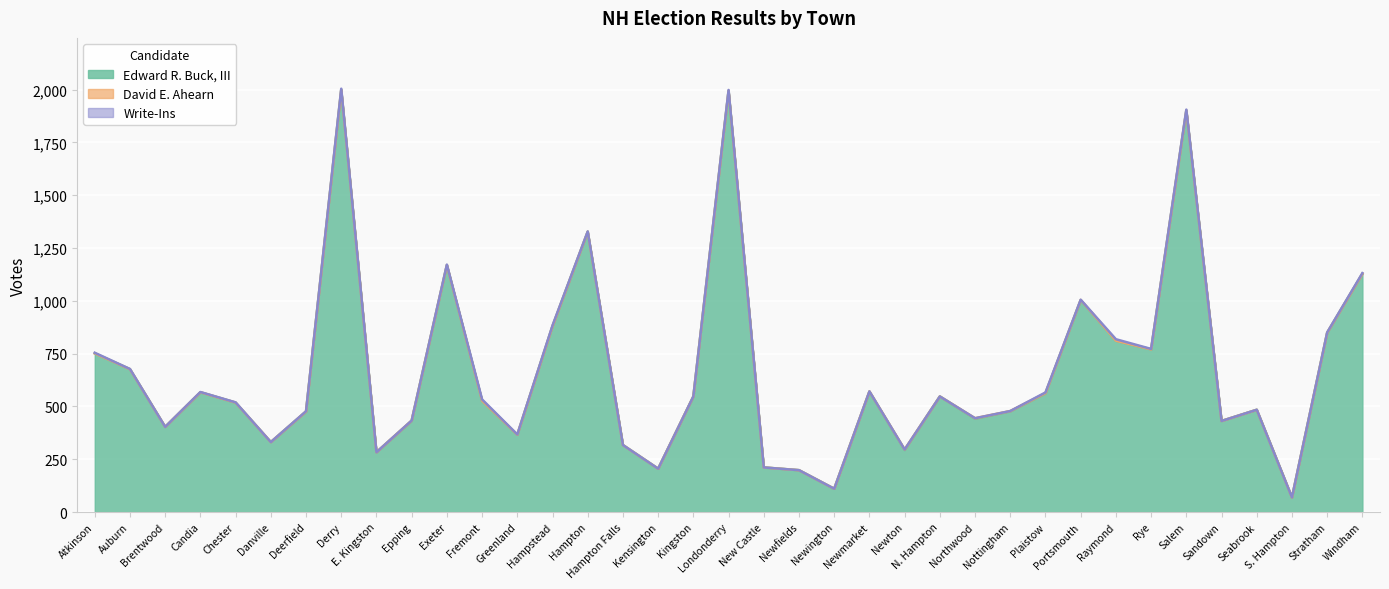

How many lines are shown in the chart?

3